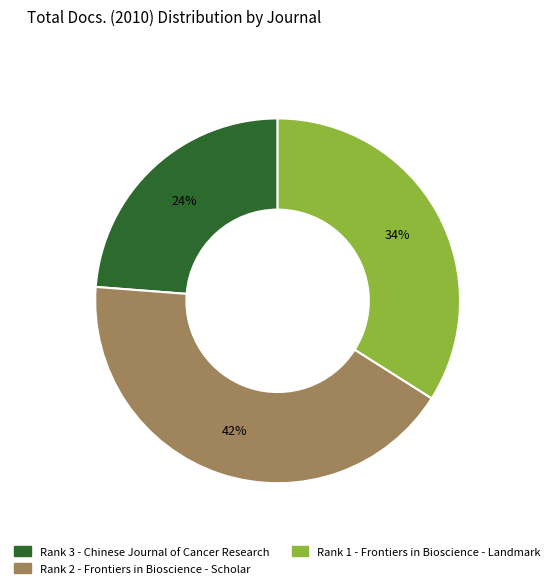

Rank the categories by value from lowest to highest.

Rank 3 - Chinese Journal of Cancer Research, Rank 1 - Frontiers in Bioscience - Landmark, Rank 2 - Frontiers in Bioscience - Scholar